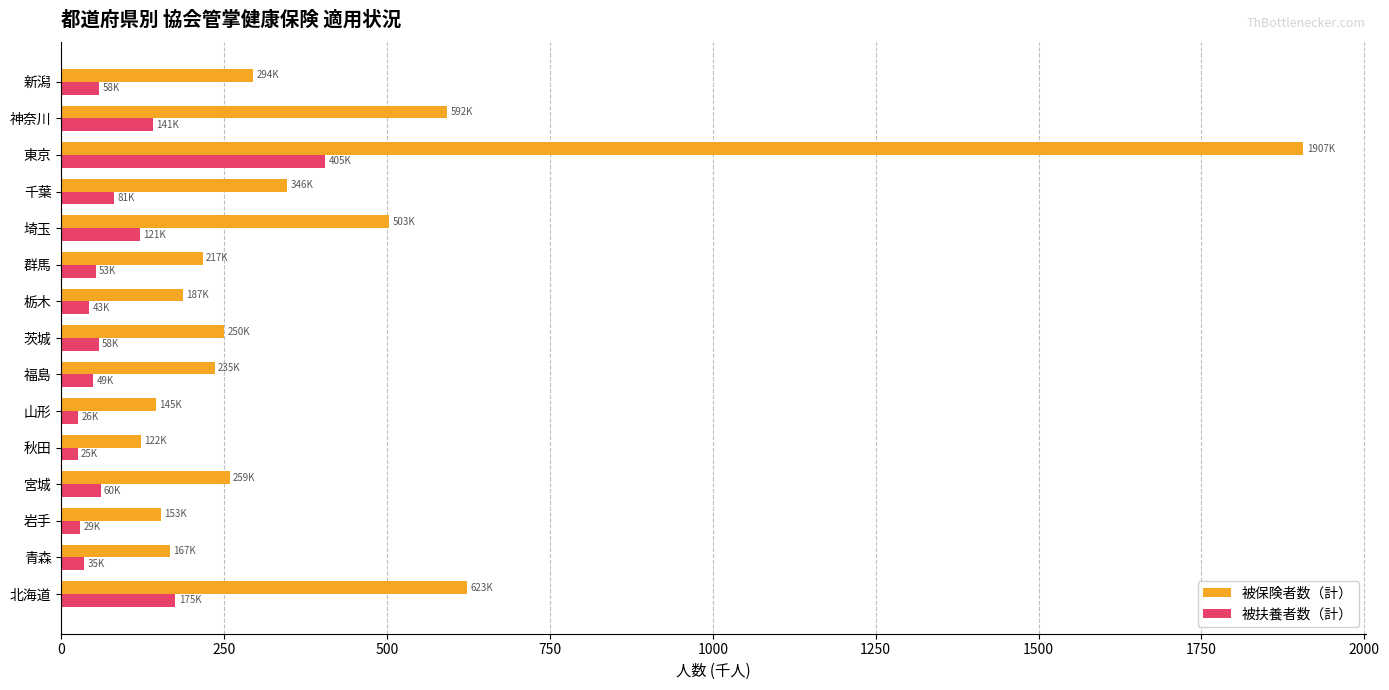

True or false: 被保険者数（計） has a value of 346.2 at 千葉.

True